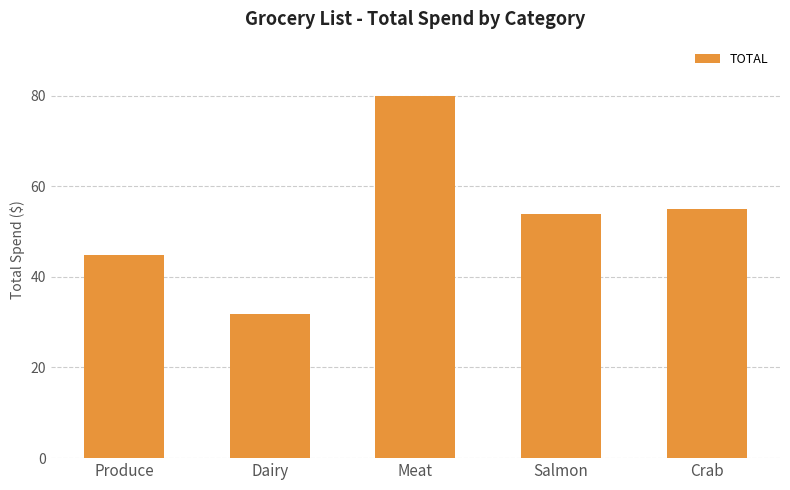

List the labels in order of value, largest first.

Meat, Crab, Salmon, Produce, Dairy